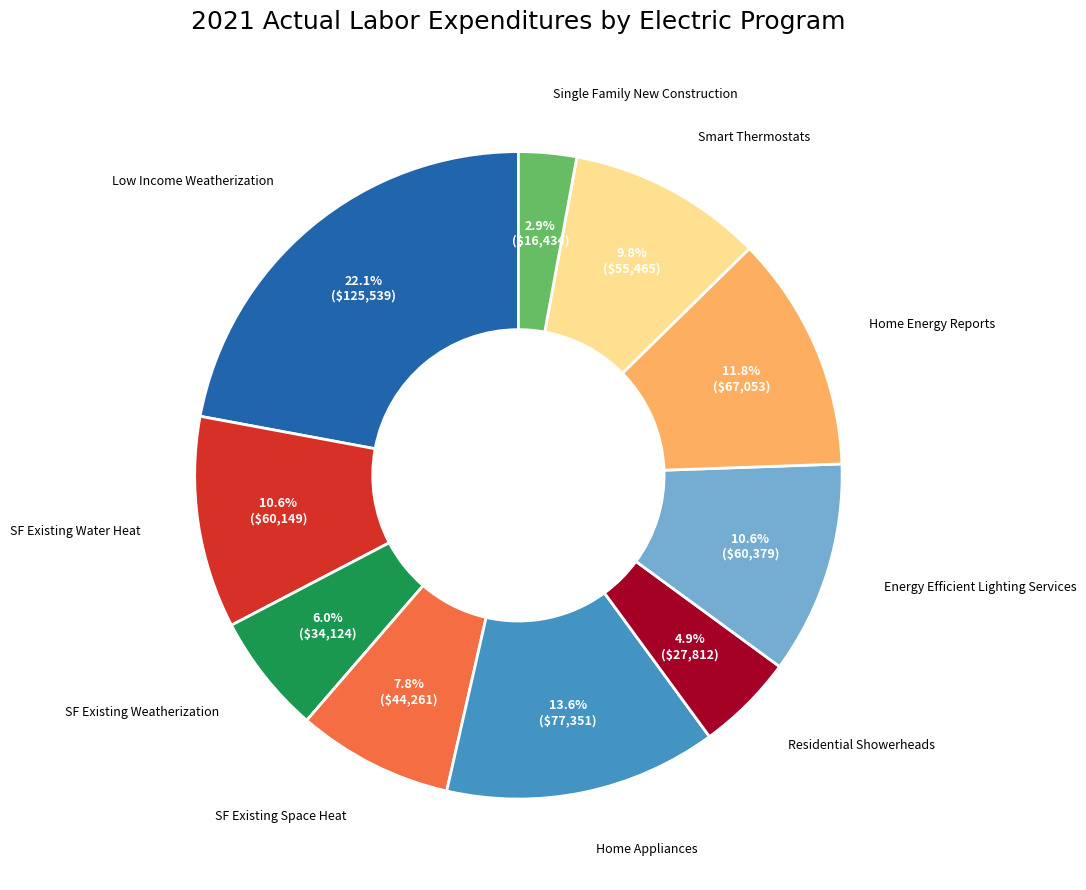

Does any single category account for the majority?

No